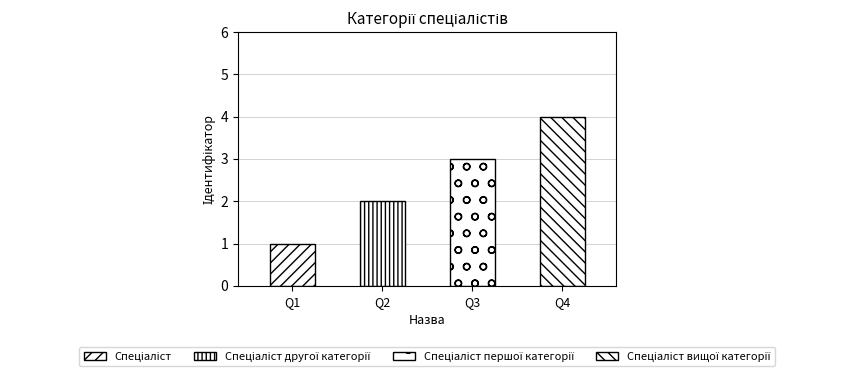

Rank the categories by value from lowest to highest.

Спеціаліст, Спеціаліст другої категорії, Спеціаліст першої категорії, Спеціаліст вищої категорії